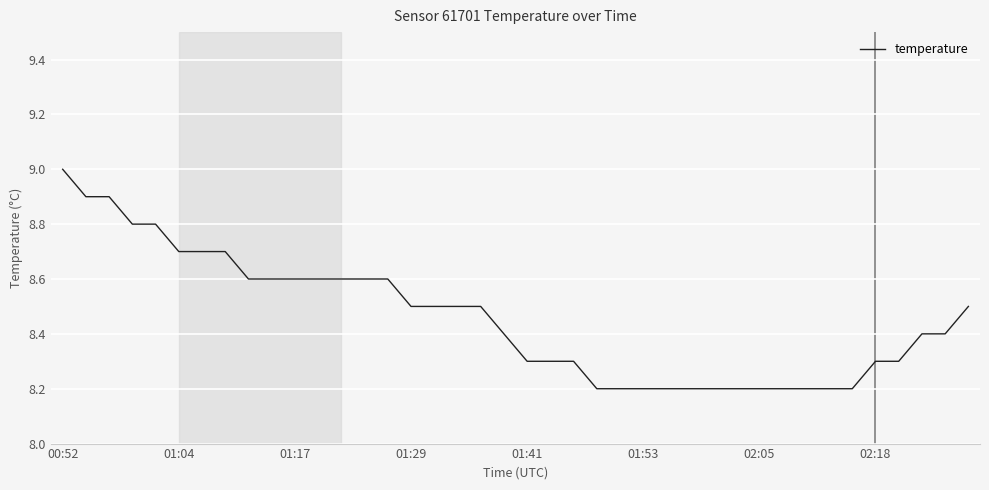

What is the minimum value shown in the chart?

8.2